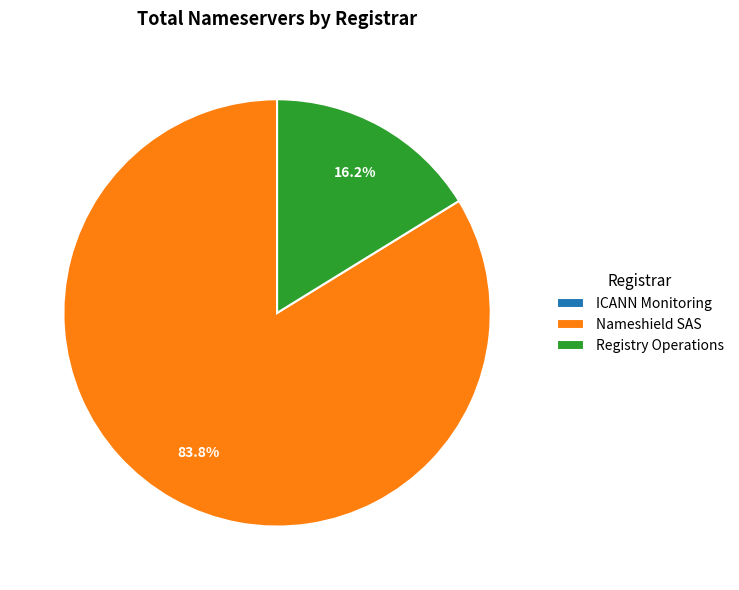

The Nameshield SAS slice represents 84% of the pie. True or false?

True